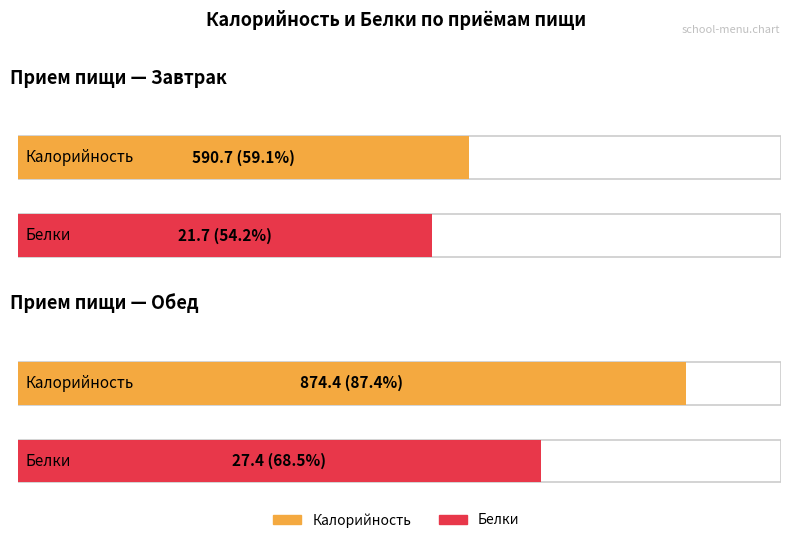

What position from the left is Завтрак?

1